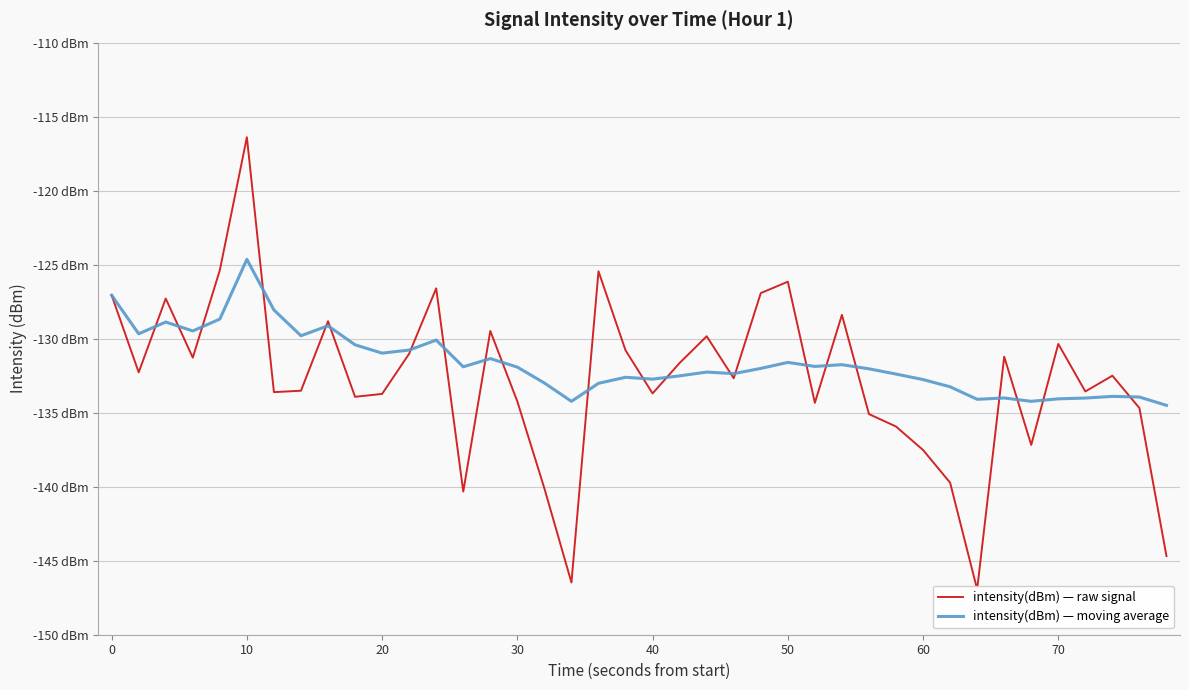

Which series ends up on top after the final intersection of intensity(dBm) — moving average and intensity(dBm) — raw signal?

intensity(dBm) — moving average